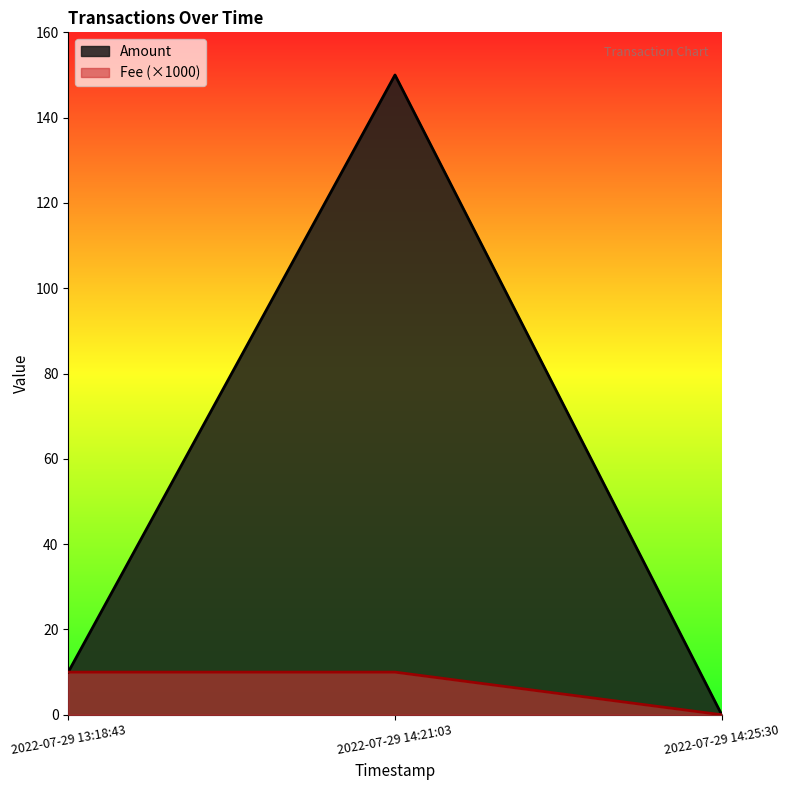

Reading left to right, list all the values displayed in this chart.

Amount: 2022-07-29 13:18:43=10	2022-07-29 14:21:03=150	2022-07-29 14:25:30=0
Fee (×1000): 2022-07-29 13:18:43=10	2022-07-29 14:21:03=10	2022-07-29 14:25:30=0